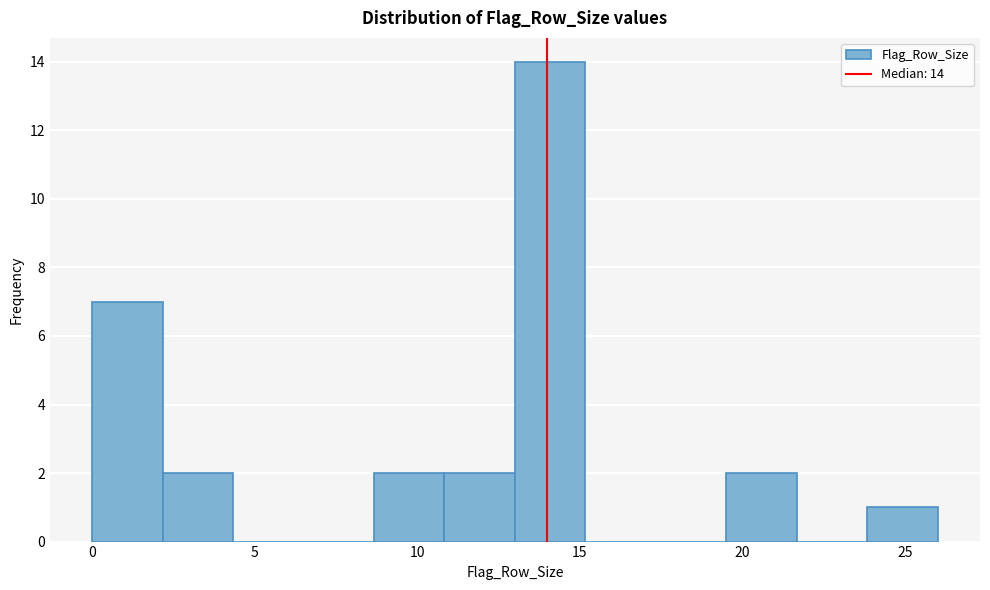

Over which range of the x-axis is the bar tallest?

13.0 to 15.0